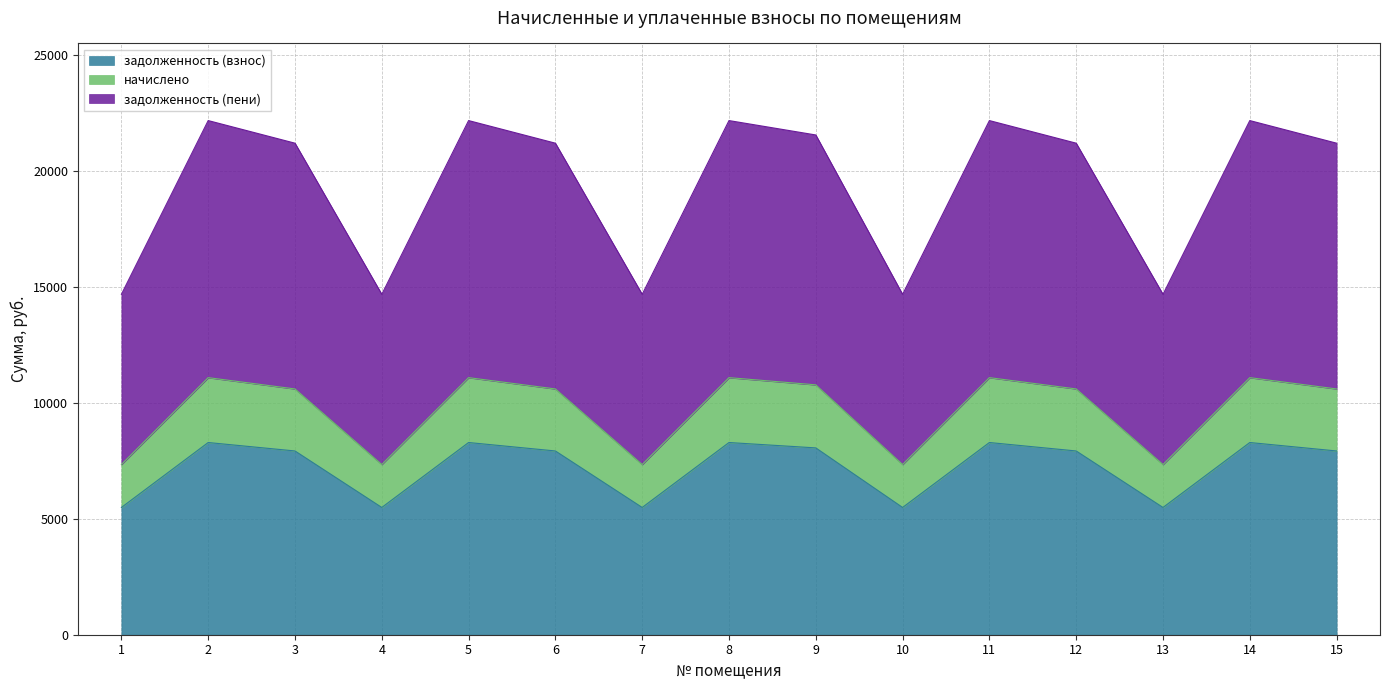

Which series has the largest range (max minus min)?

задолженность (пени)